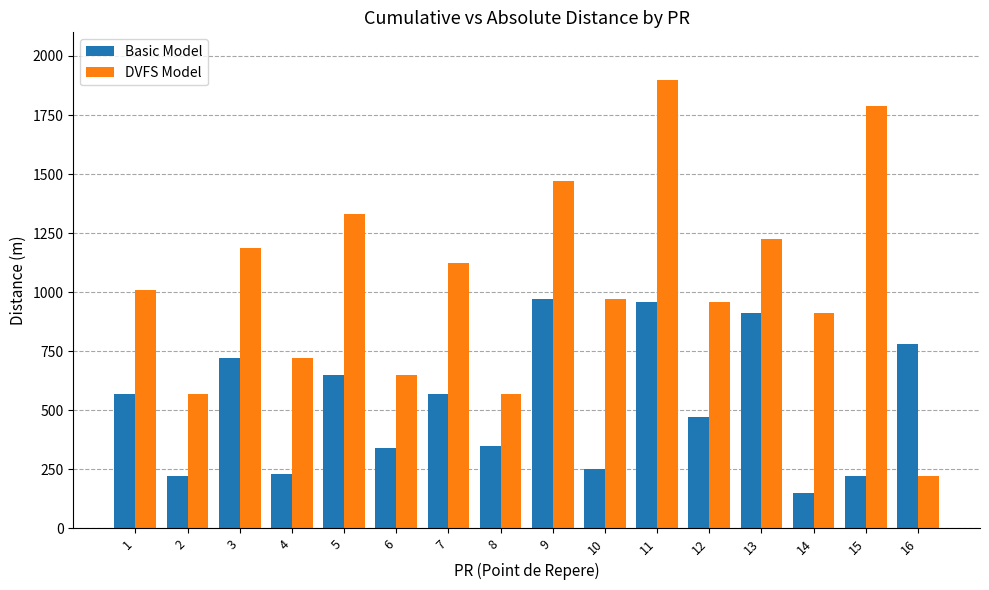

The value of Basic Model at 2 is 359. True or false?

False